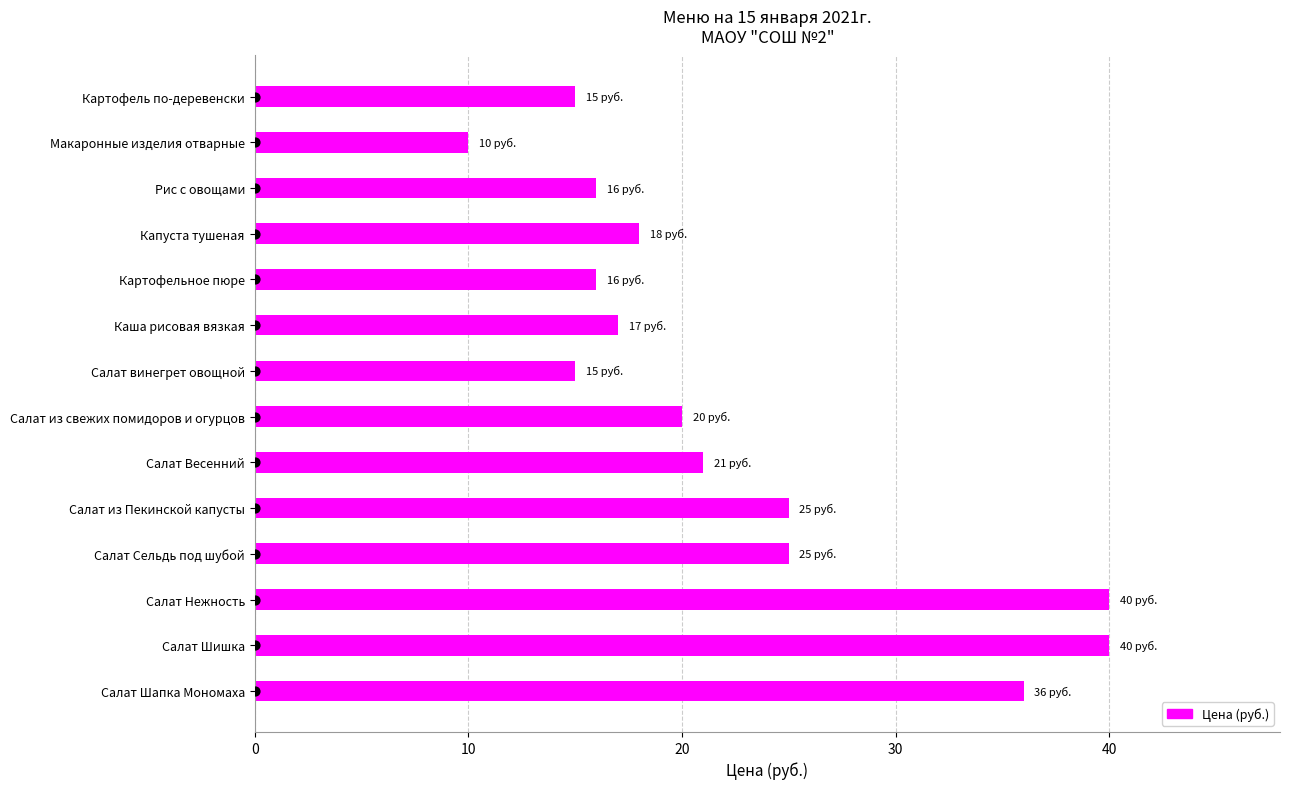

Between Каша рисовая вязкая and Салат Шишка, which is larger?

Салат Шишка